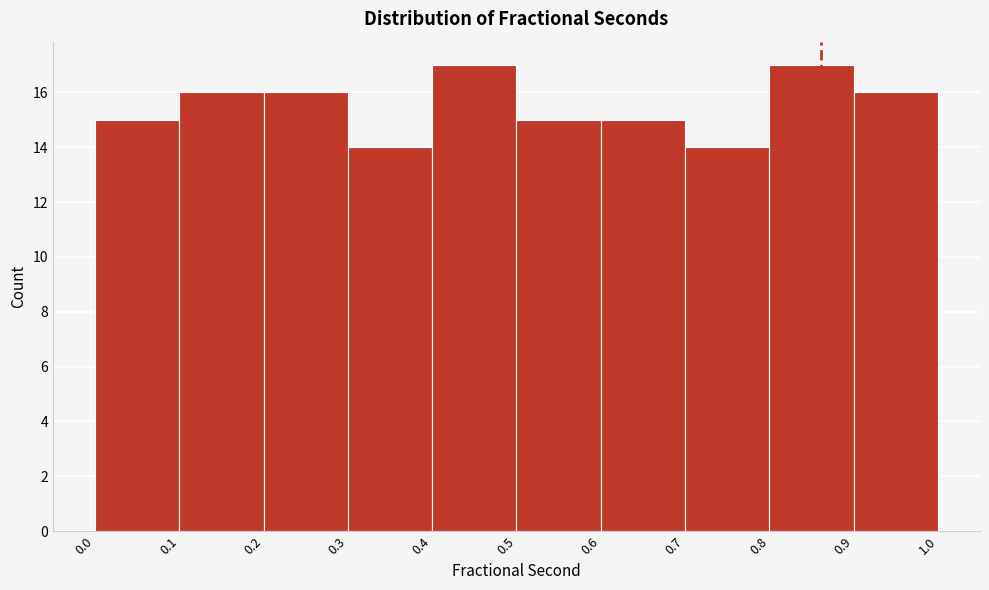

Reading left to right, list every bar in this chart as the range it spans on the x-axis followed by its height. The values are not printed on the chart, so give them approximately, as read against the axis.

0.0 to 0.1: 15
0.1 to 0.2: 16
0.2 to 0.3: 16
0.3 to 0.4: 14
0.4 to 0.5: 17
0.5 to 0.6: 15
0.6 to 0.7: 15
0.7 to 0.8: 14
0.8 to 0.9: 17
0.9 to 1.0: 16